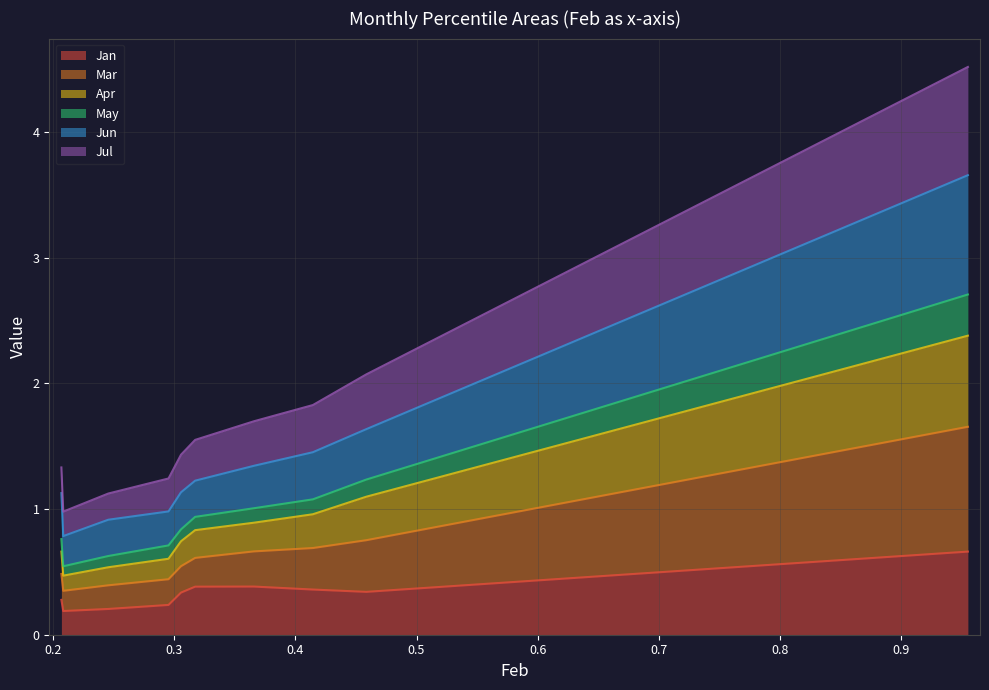

What is the total value across all series at pct45?

4.5